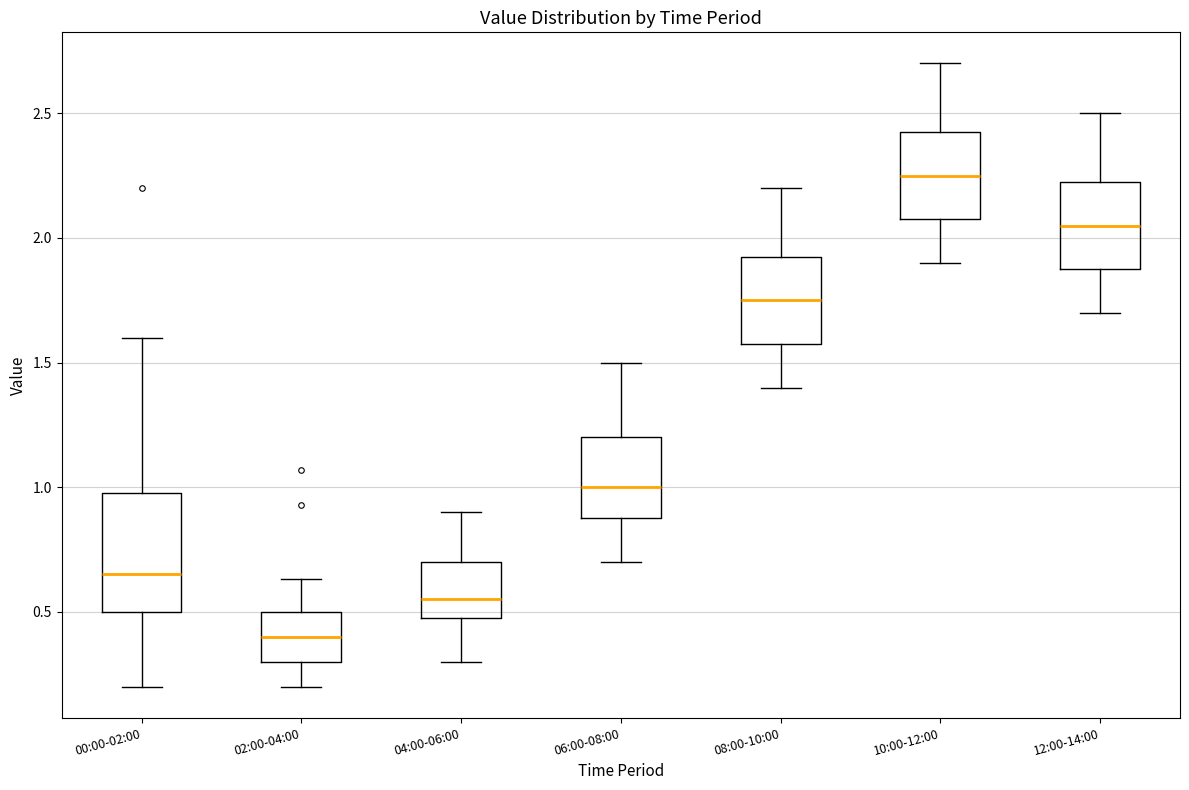

Reading left to right, transcribe this box plot: for each box, give where its median line is, the range the box spans, and where its two whiskers end, as read against the y-axis. The values are not printed on the chart, so give them approximately, as read against the axis.

00:00-02:00: median 0.65, box 0.50 to 1.00, whiskers 0.20 to 1.60
02:00-04:00: median 0.40, box 0.30 to 0.50, whiskers 0.20 to 0.65
04:00-06:00: median 0.55, box 0.50 to 0.70, whiskers 0.30 to 0.90
06:00-08:00: median 1.00, box 0.90 to 1.20, whiskers 0.70 to 1.50
08:00-10:00: median 1.75, box 1.60 to 1.95, whiskers 1.40 to 2.20
10:00-12:00: median 2.25, box 2.10 to 2.45, whiskers 1.90 to 2.70
12:00-14:00: median 2.05, box 1.90 to 2.25, whiskers 1.70 to 2.50